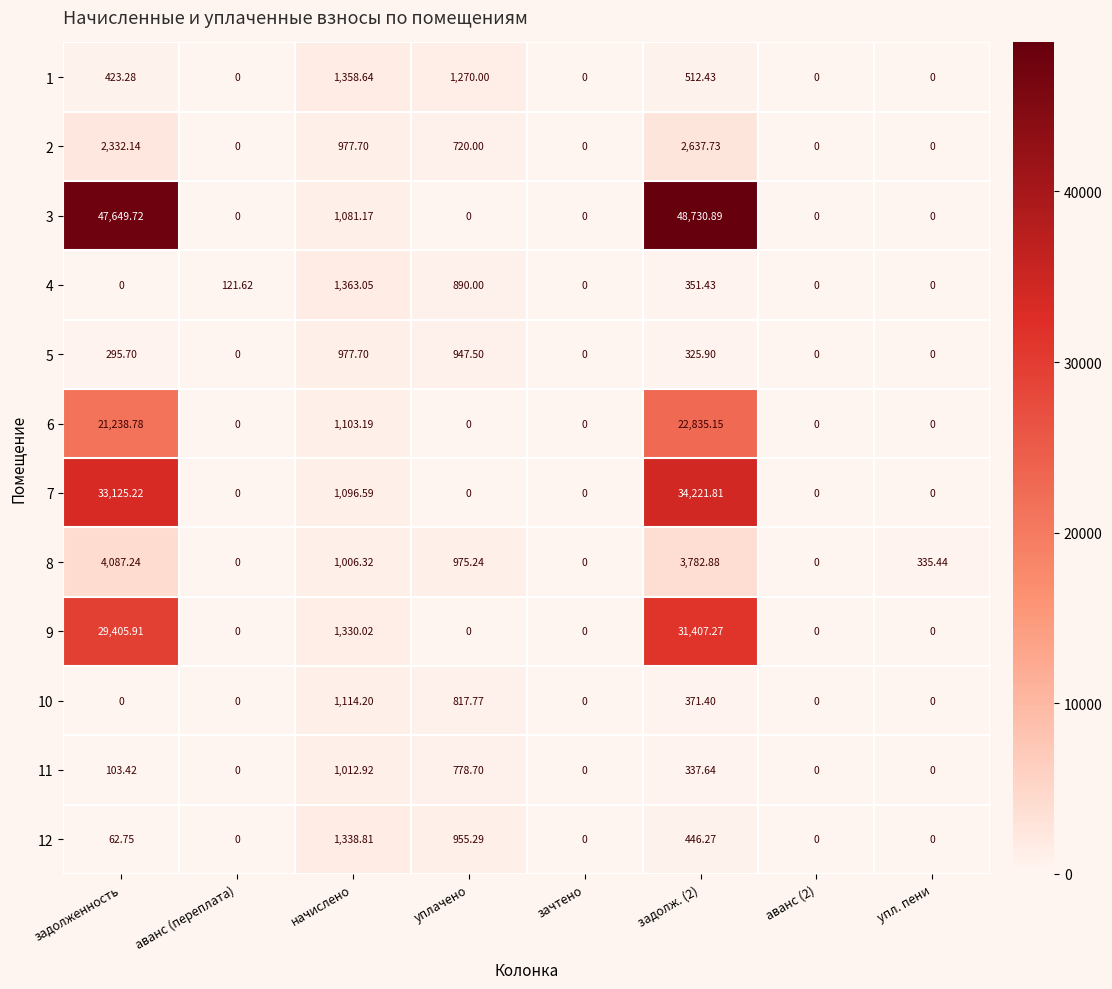

Which category has the highest value across all series?

задолж. (2)